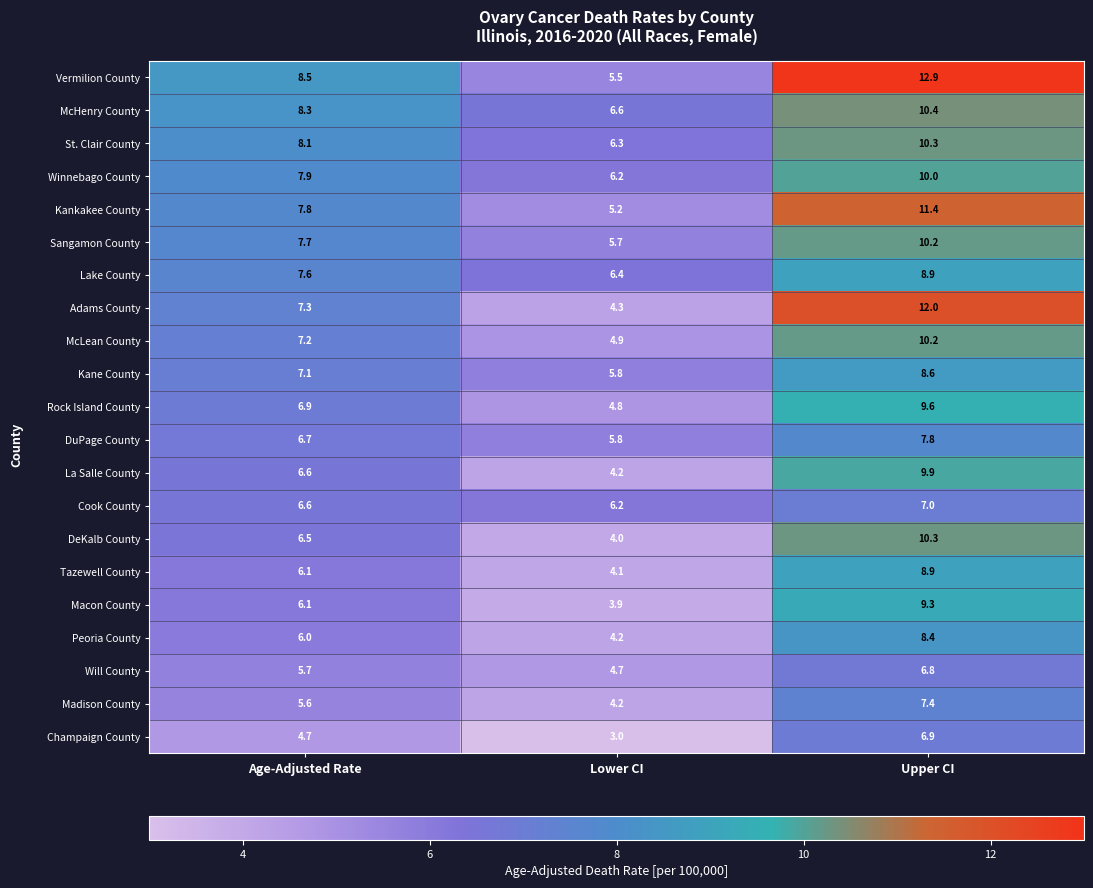

Rank the categories by McLean County value from highest to lowest.

Upper CI, Age-Adjusted Rate, Lower CI